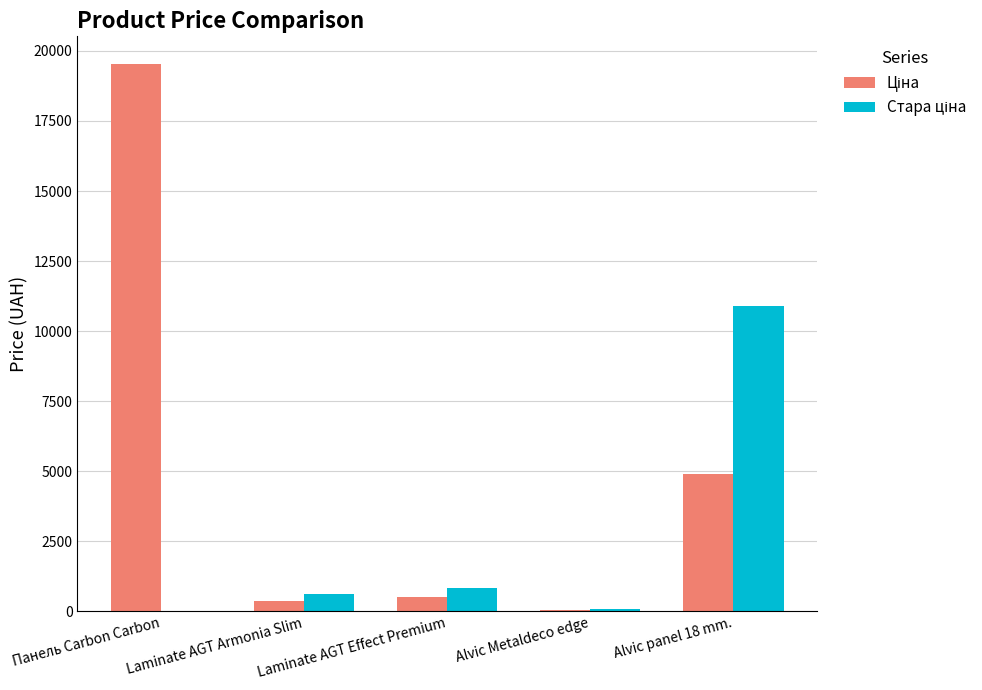

At which category is the sum across all series the highest?

Панель Carbon Carbon